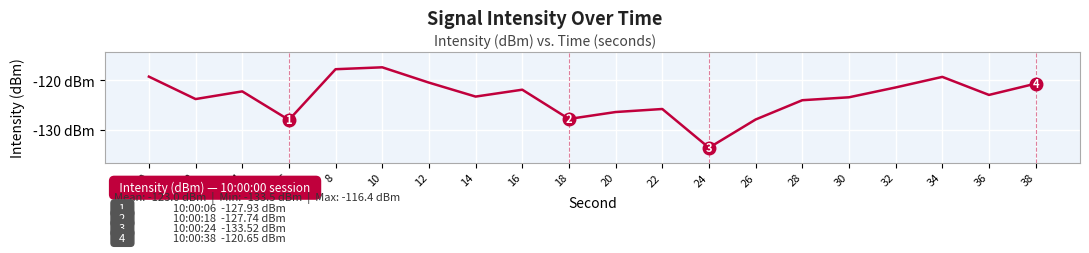

True or false: the data shows -133.5 at 24.

True